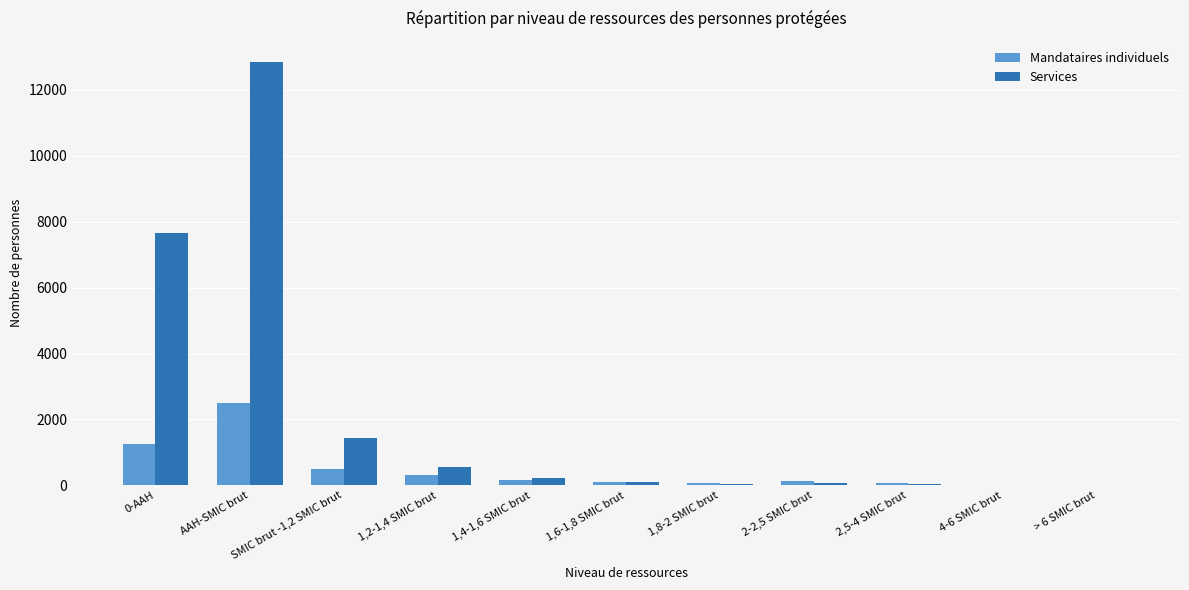

At which label does Services first exceed 94?

0-AAH